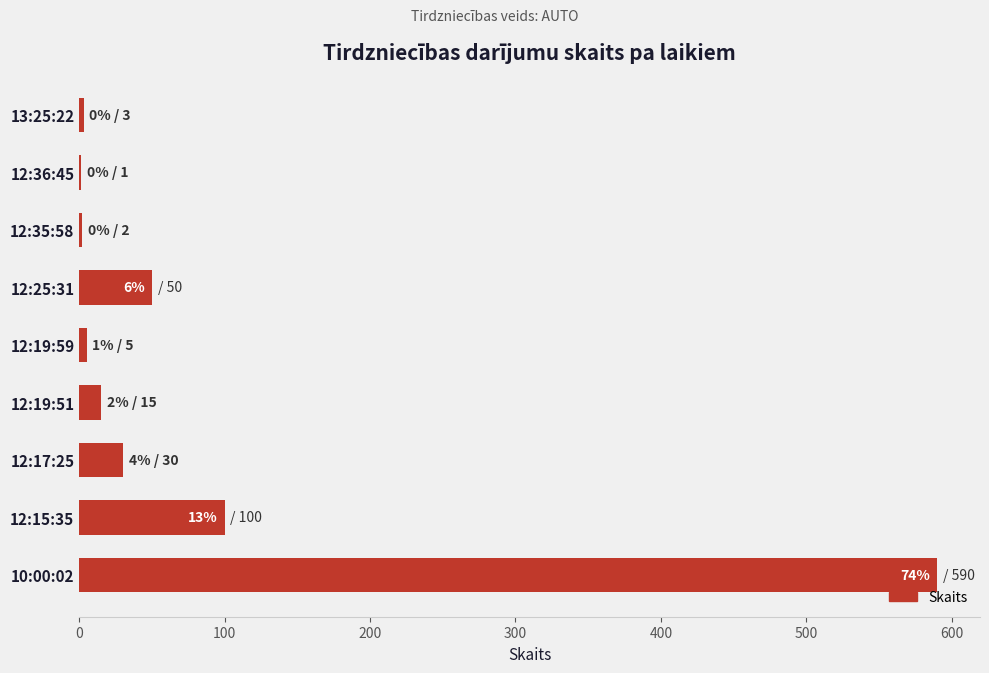

The value at 10:00:02 is 959. True or false?

False